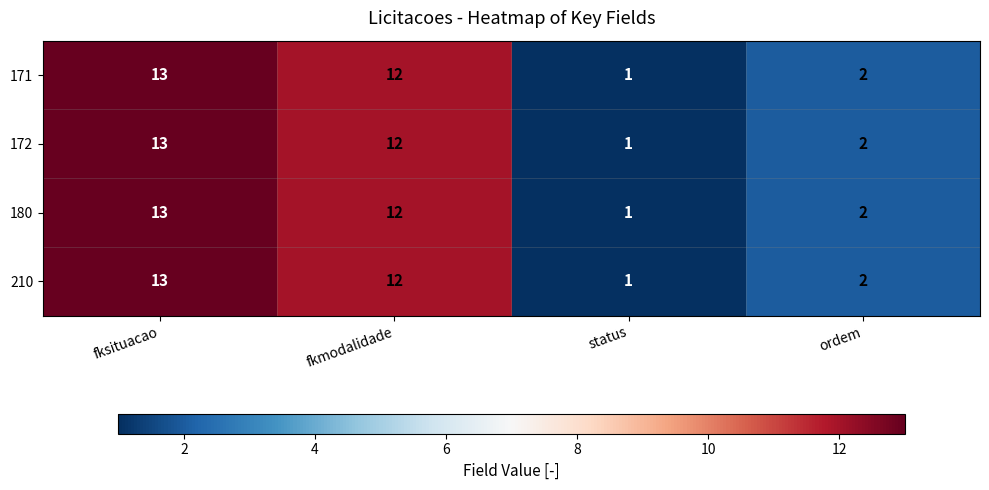

Read the 171 value at fksituacao.

13